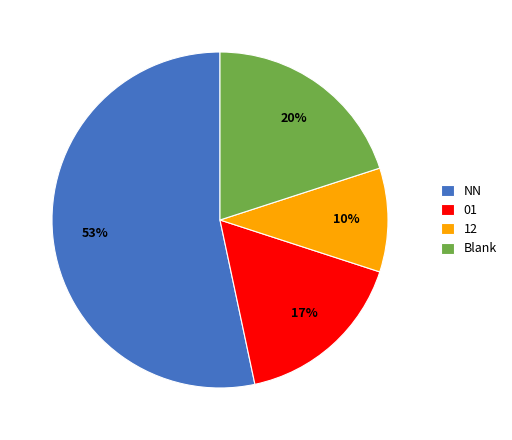

To the nearest percent, what percentage of the pie is NN?

53%